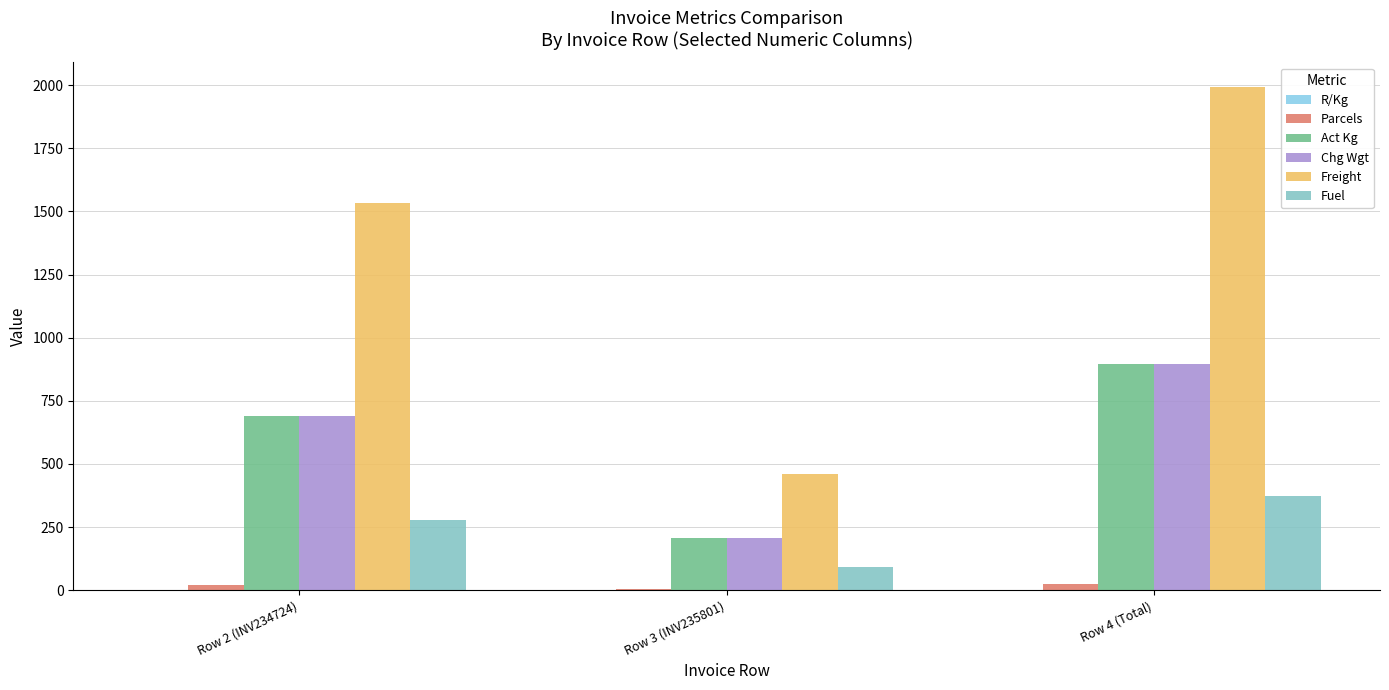

The Act Kg series shows 897.0 at Row 4 (Total). True or false?

True